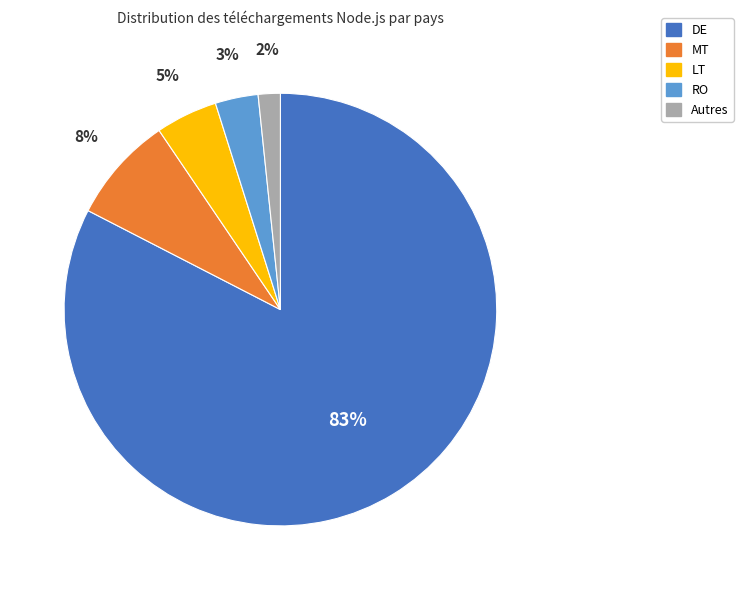

Does DE account for over 50% of the chart?

Yes